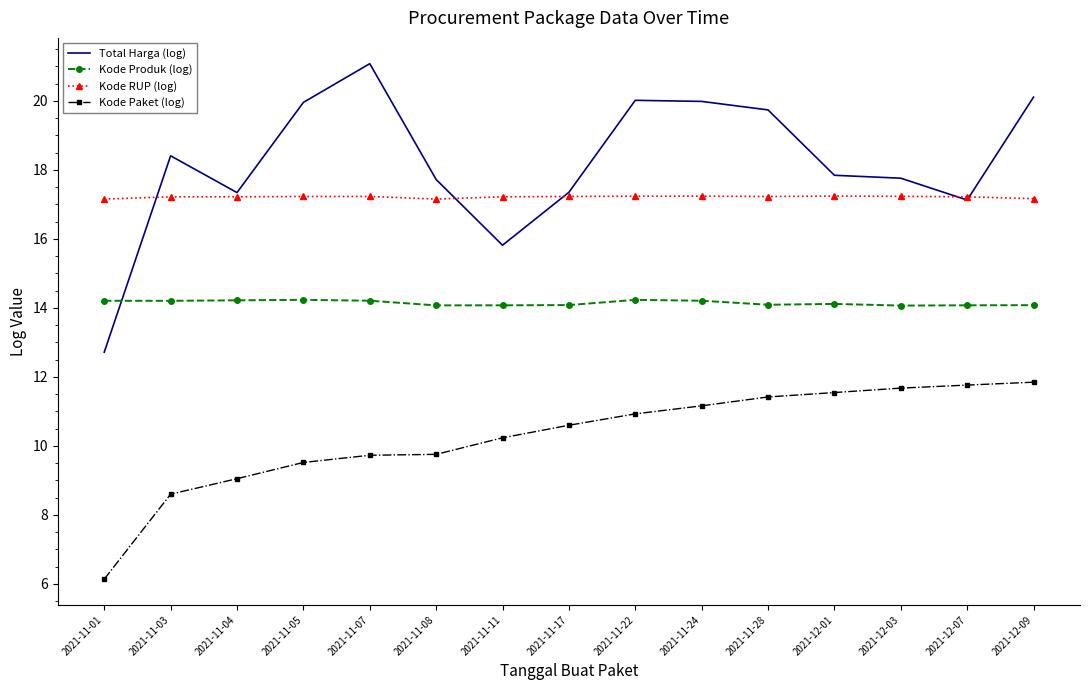

What position from the left is 2021-12-09?

15